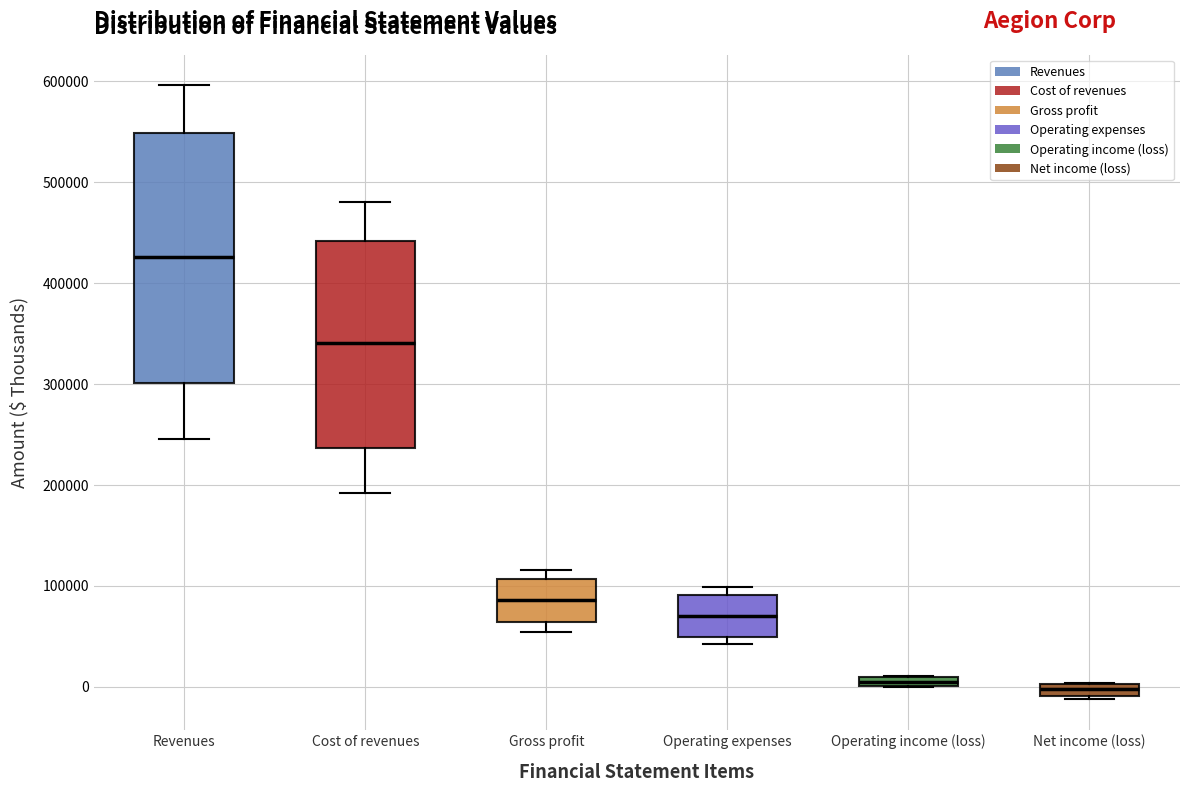

Which box is the tallest, from its lower edge to its upper edge?

Revenues